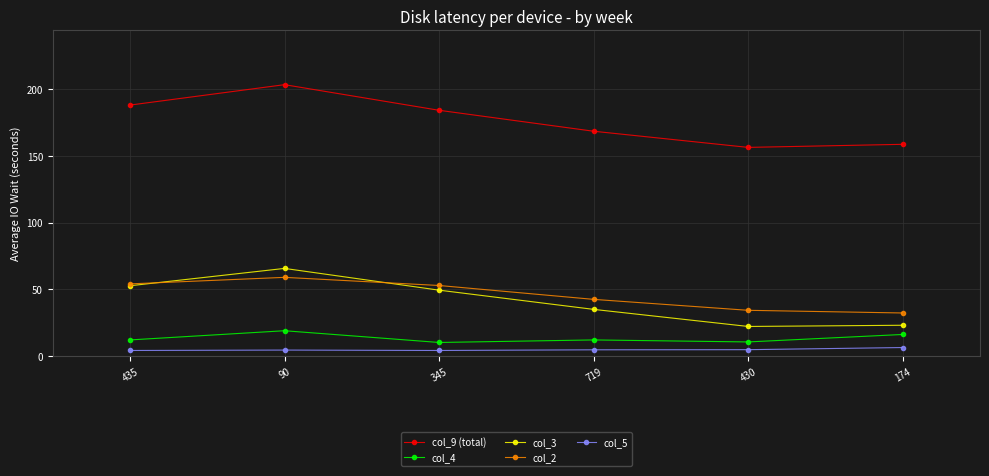

Count the number of categories in the chart.

6